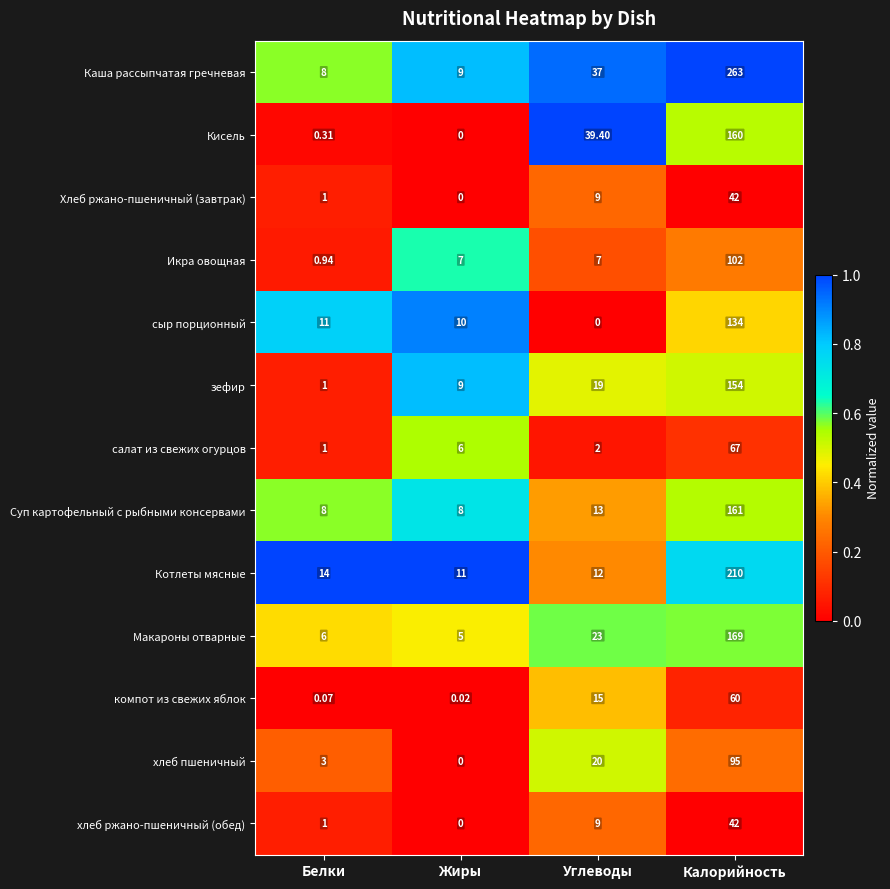

At how many categories does at least one series exceed 0?

4